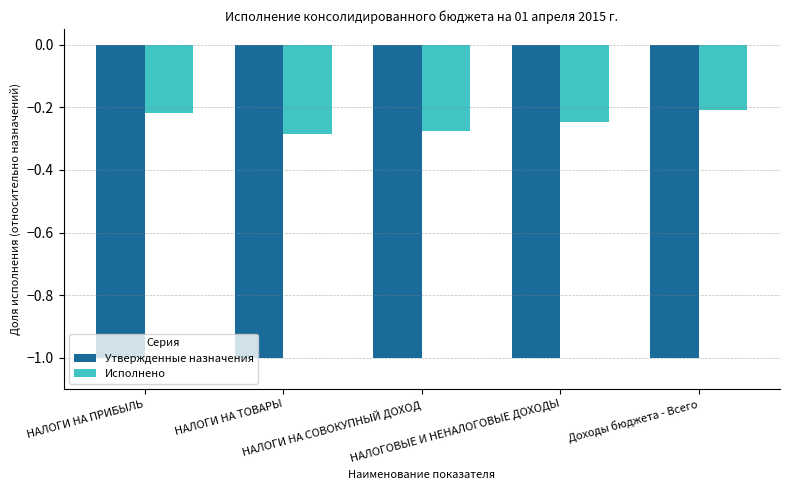

What is the minimum value shown in the chart?

-1.0